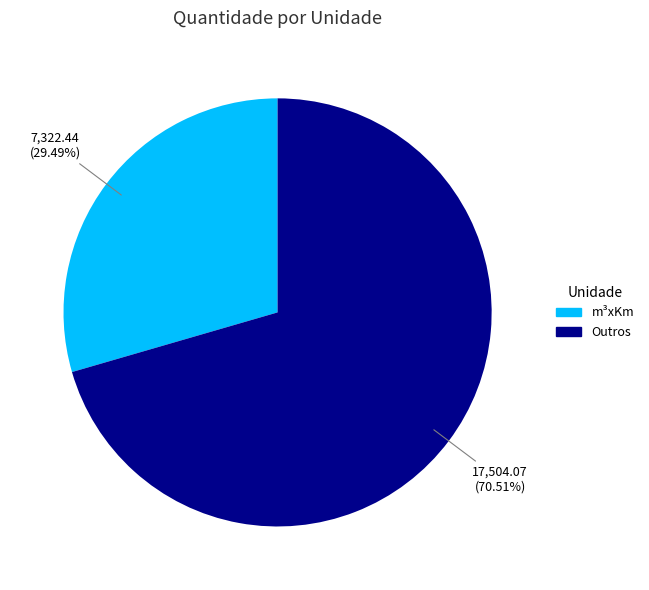

How many slices are in this pie chart?

2